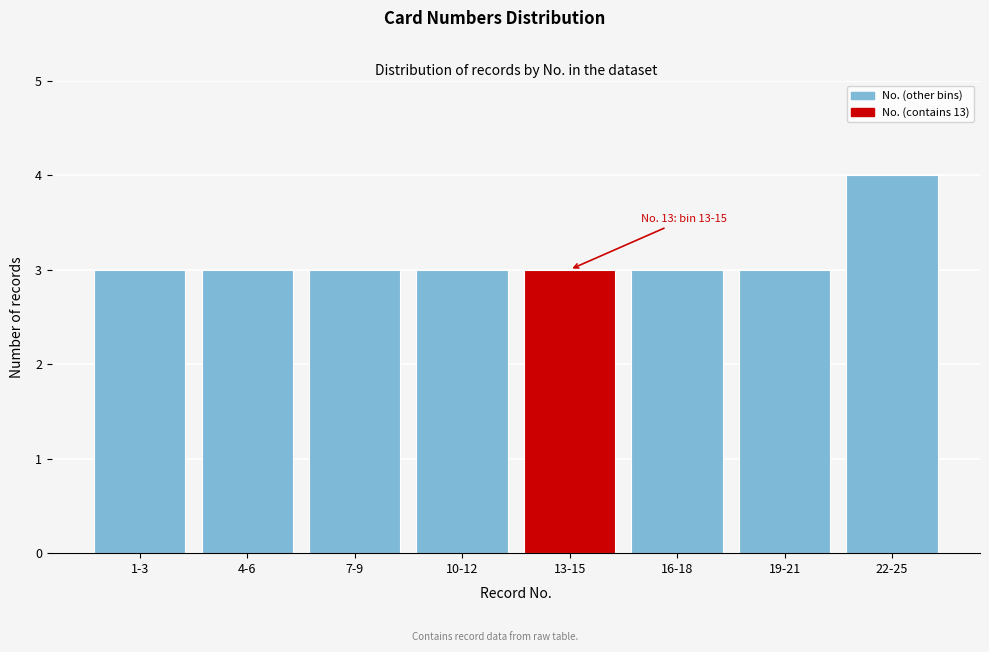

Reading left to right, transcribe all the data shown in this chart.

1-3=3	4-6=3	7-9=3	10-12=3	13-15=3	16-18=3	19-21=3	22-25=4